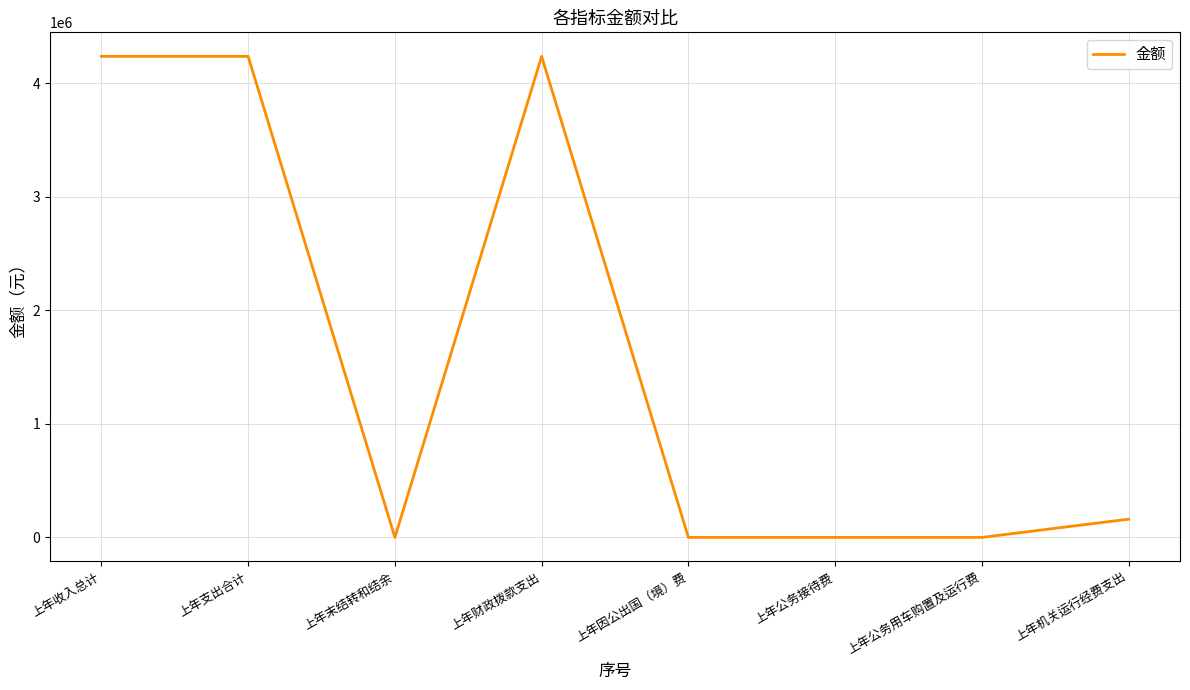

What is the sum of all values?

12868468.4